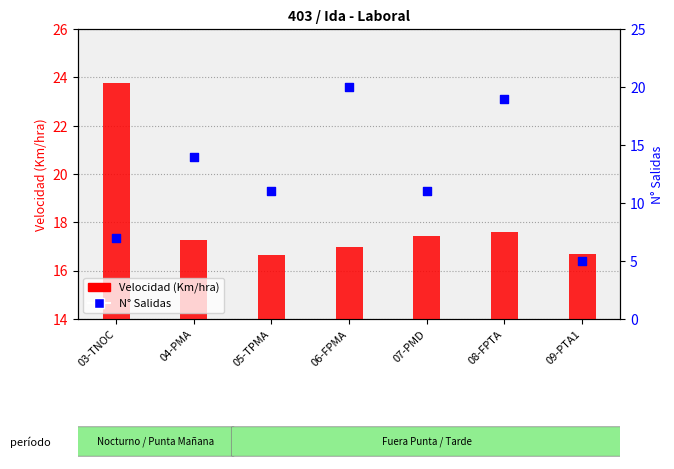

At how many categories does at least one series exceed 23?

1